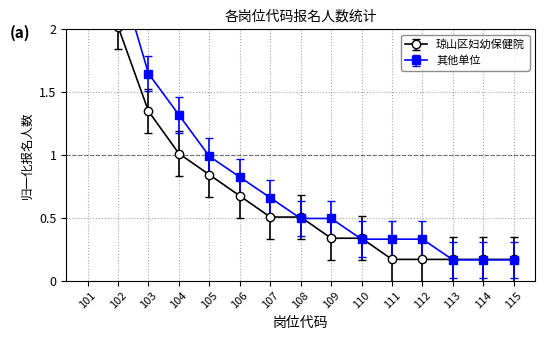

Reading left to right, transcribe all the data shown in this chart.

琼山区妇幼保健院: 6.6	2.0	1.3	1.0	0.8	0.7	0.5	0.5	0.3	0.3	0.2	0.2	0.2	0.2	0.2
其他单位: 4.6	2.5	1.6	1.3	1.0	0.8	0.7	0.5	0.5	0.3	0.3	0.3	0.2	0.2	0.2